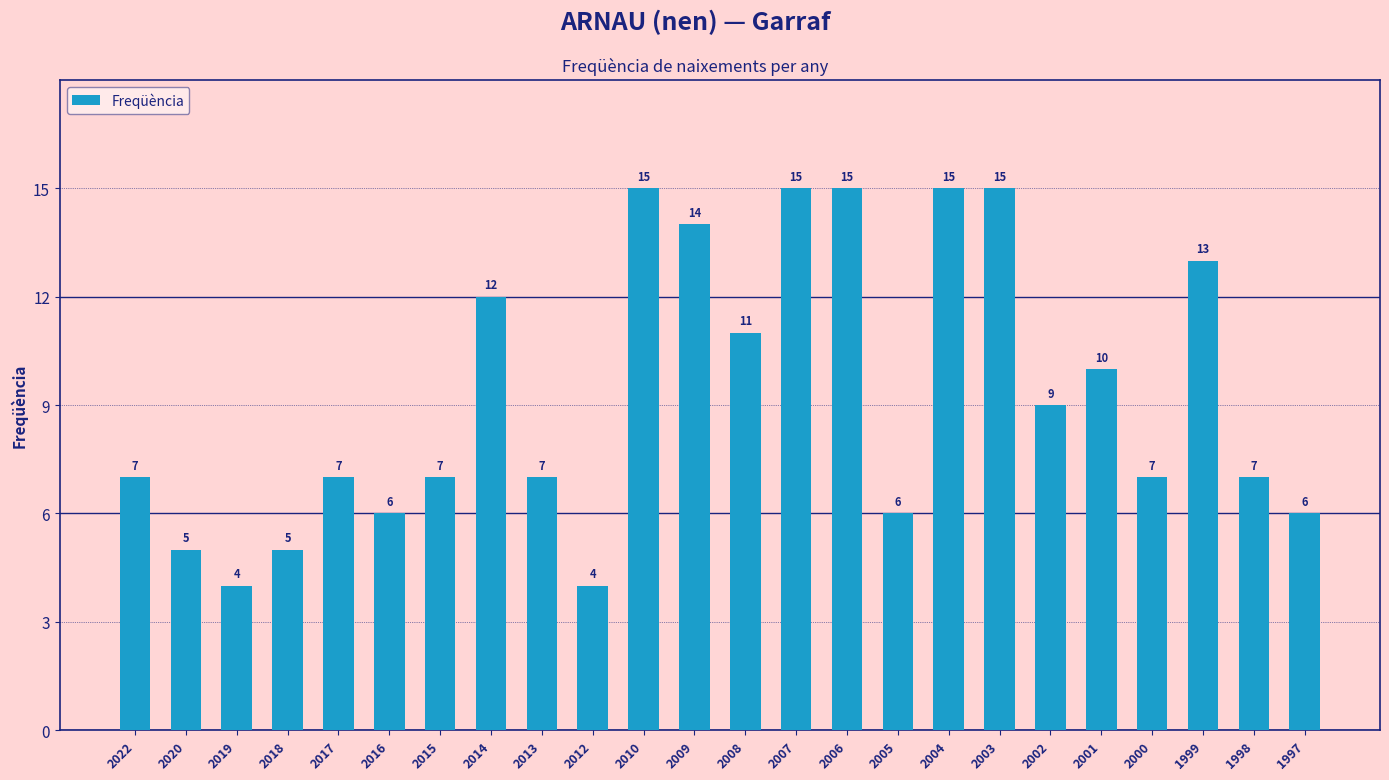

Between 2005 and 2004, which is larger?

2004